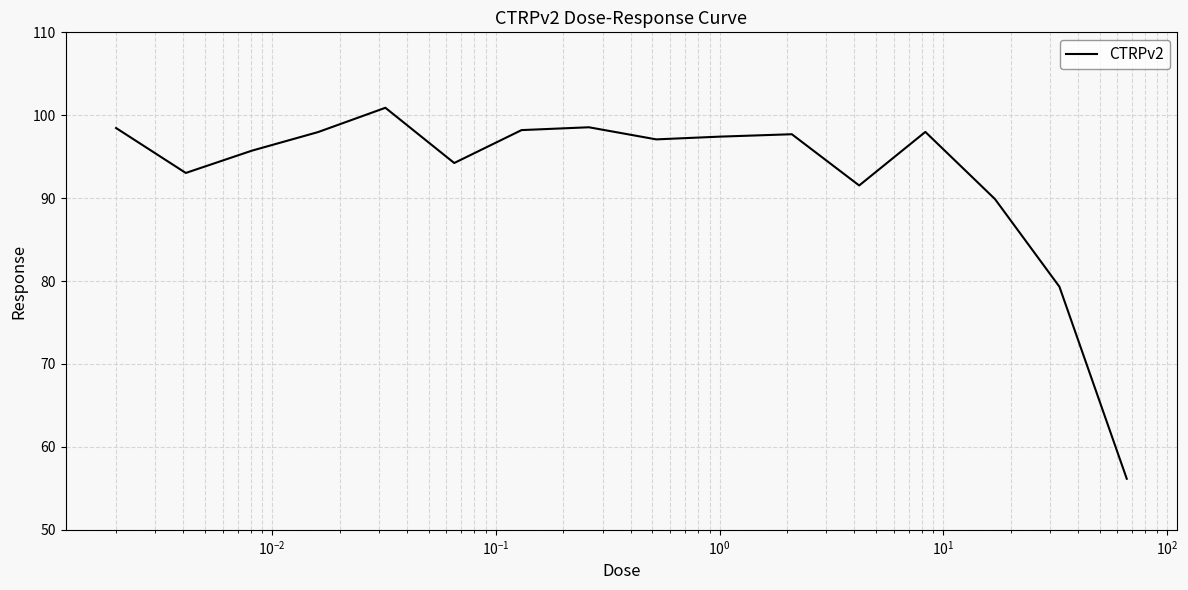

What is the difference between the maximum and minimum values?

44.7